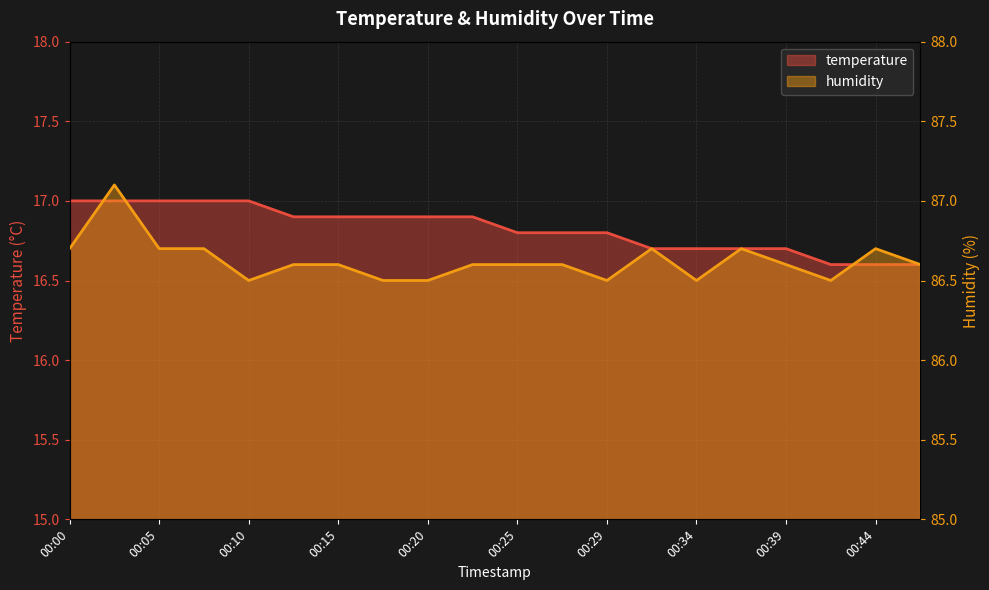

True or false: temperature has a value of 7.6 at 00:15.

False